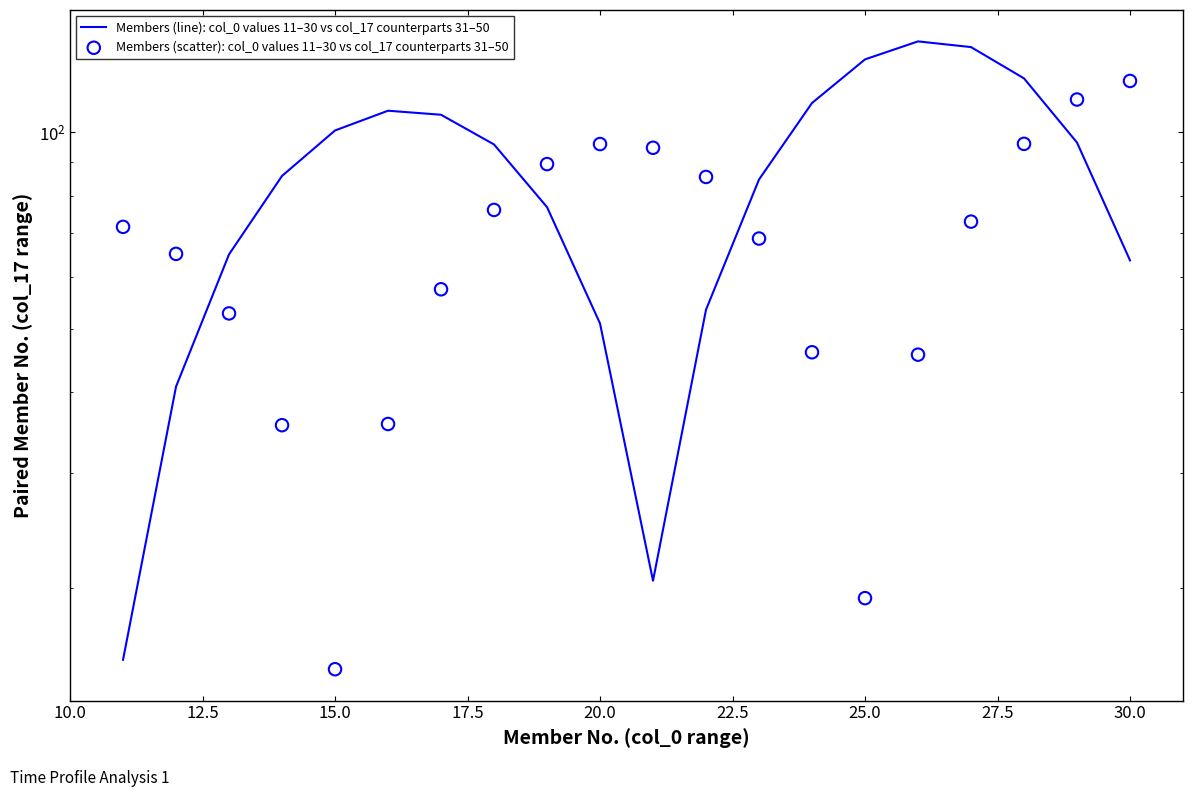

Which series reaches the maximum Y coordinate?

Members (line): col_0 values 11–30 vs col_17 counterparts 31–50